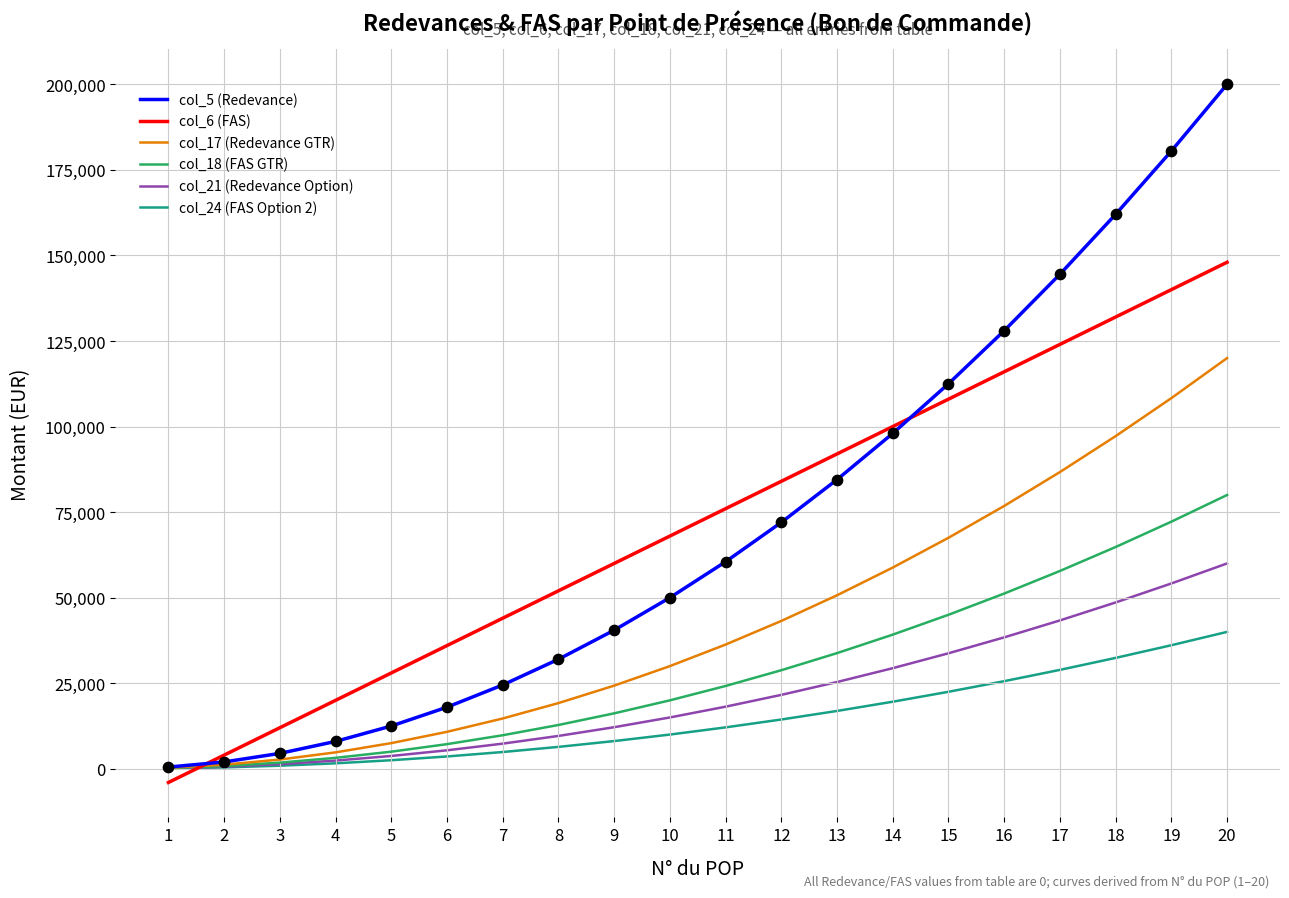

Which series has the widest spread of values?

col_5 (Redevance)